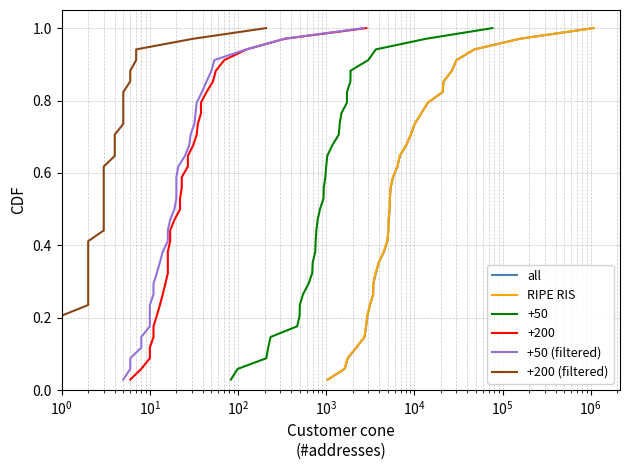

What is the highest value of the RIPE RIS series?

1.0